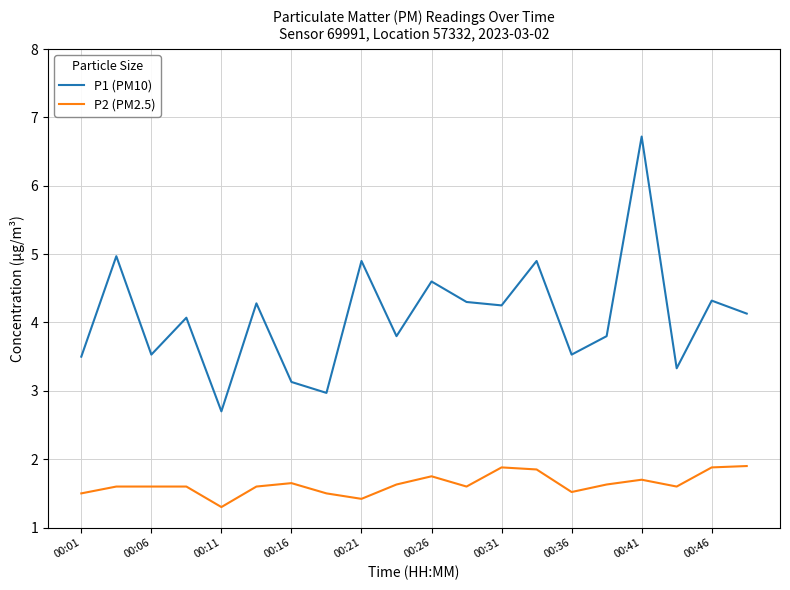

True or false: P1 (PM10) and P2 (PM2.5) cross at least once.

False